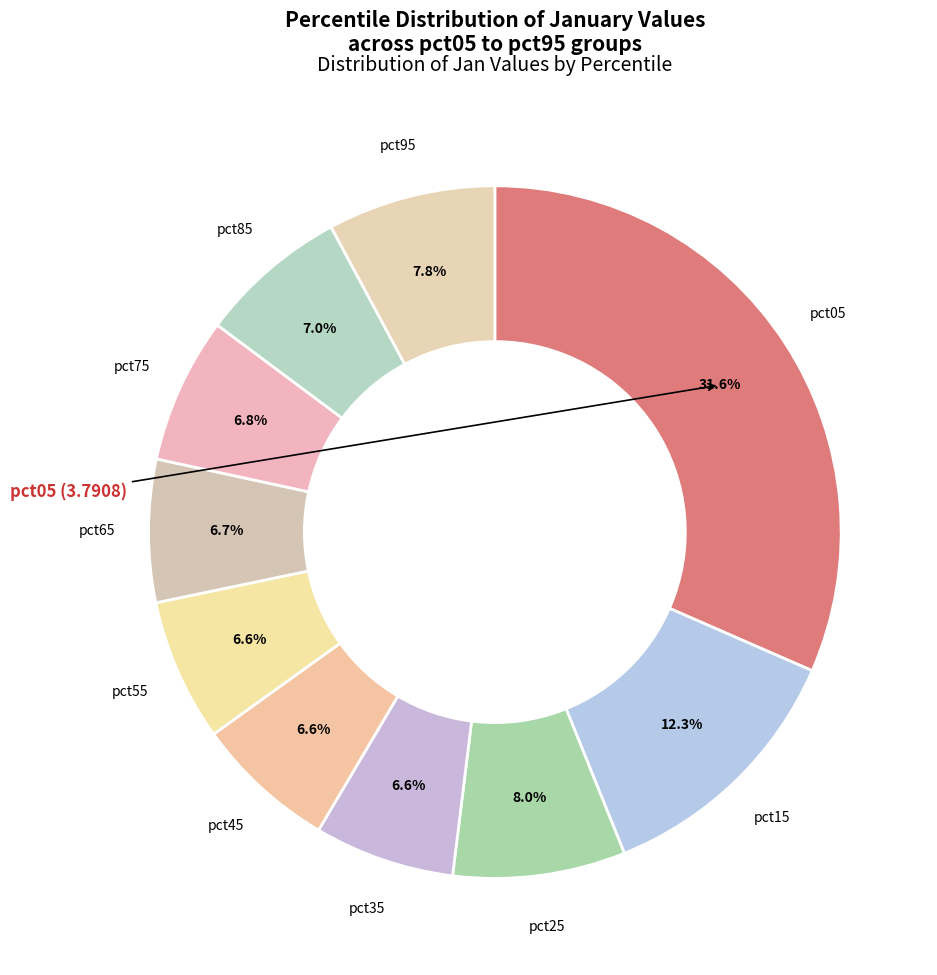

Rank the categories by value from lowest to highest.

pct35, pct45, pct55, pct65, pct75, pct85, pct95, pct25, pct15, pct05